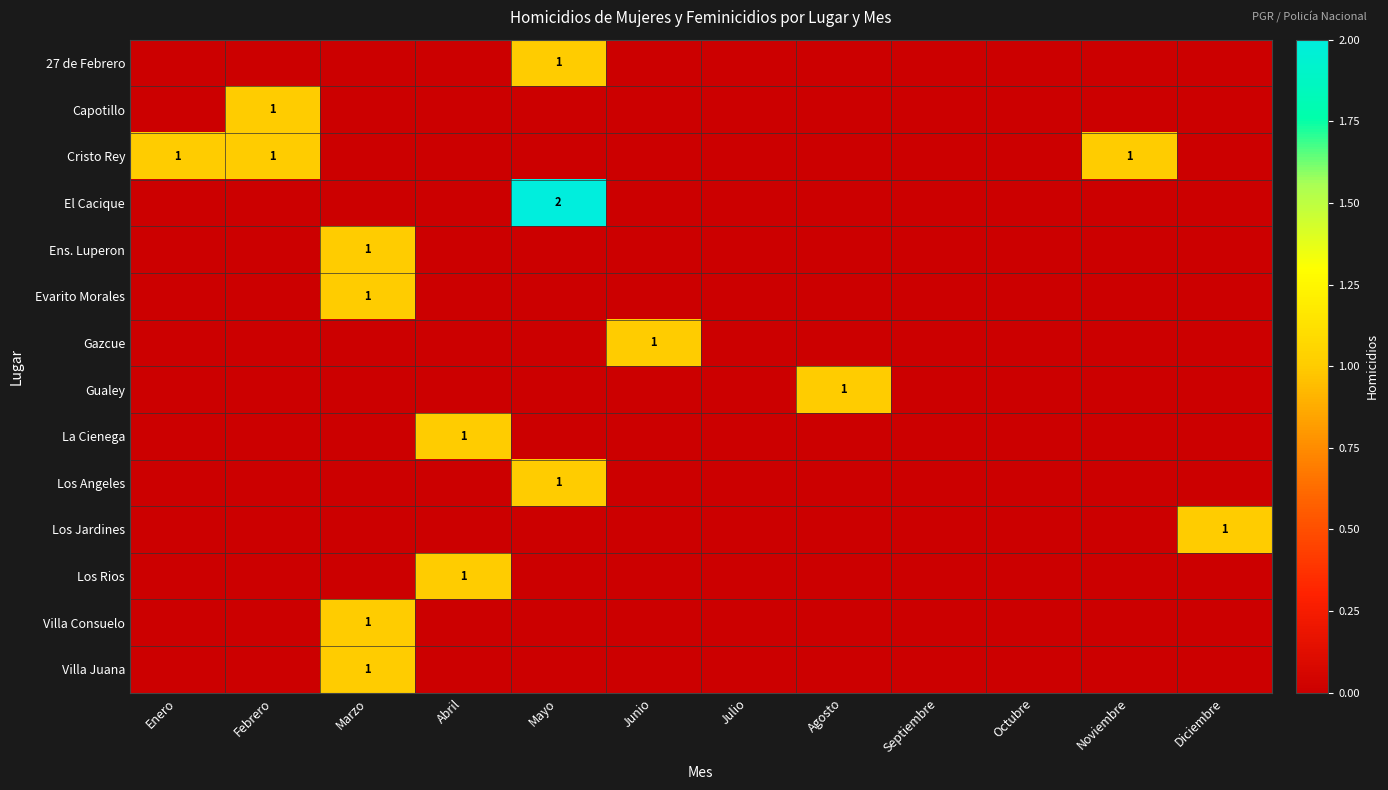

How many positive values does the Gualey series have?

1